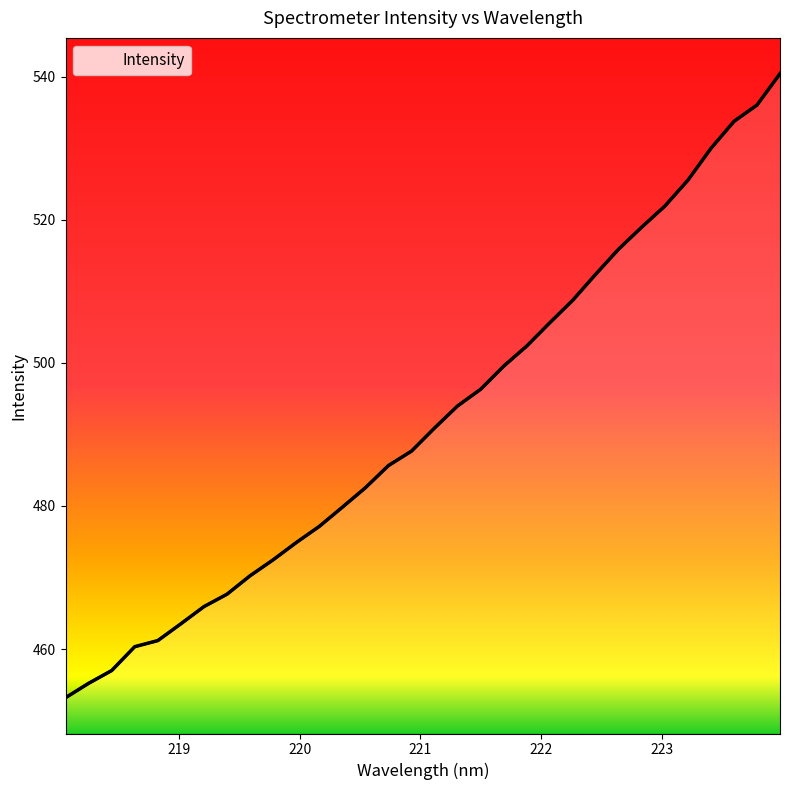

What is the average value?

492.1